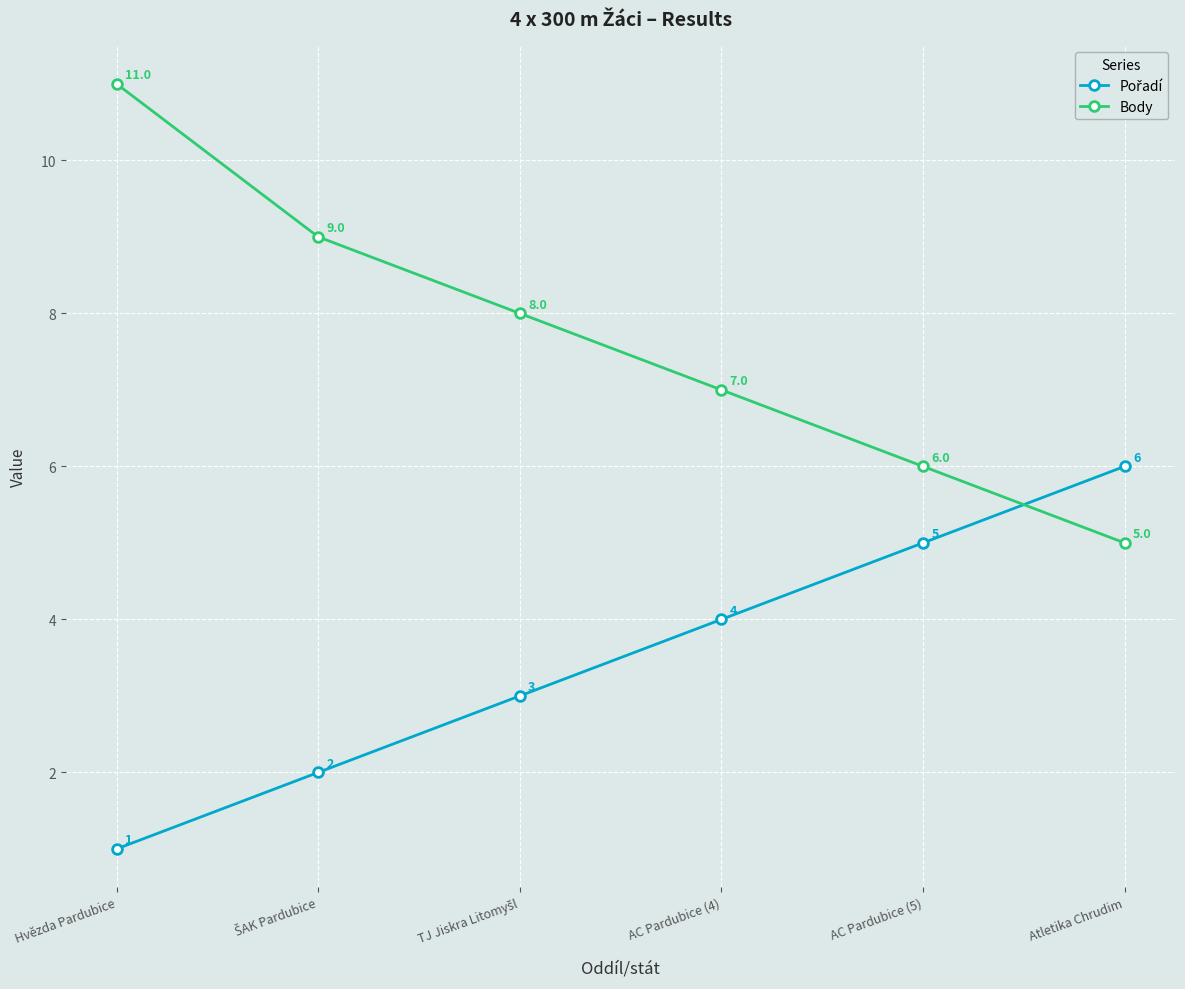

What is the difference between the second highest and second lowest values in the Body series?

3